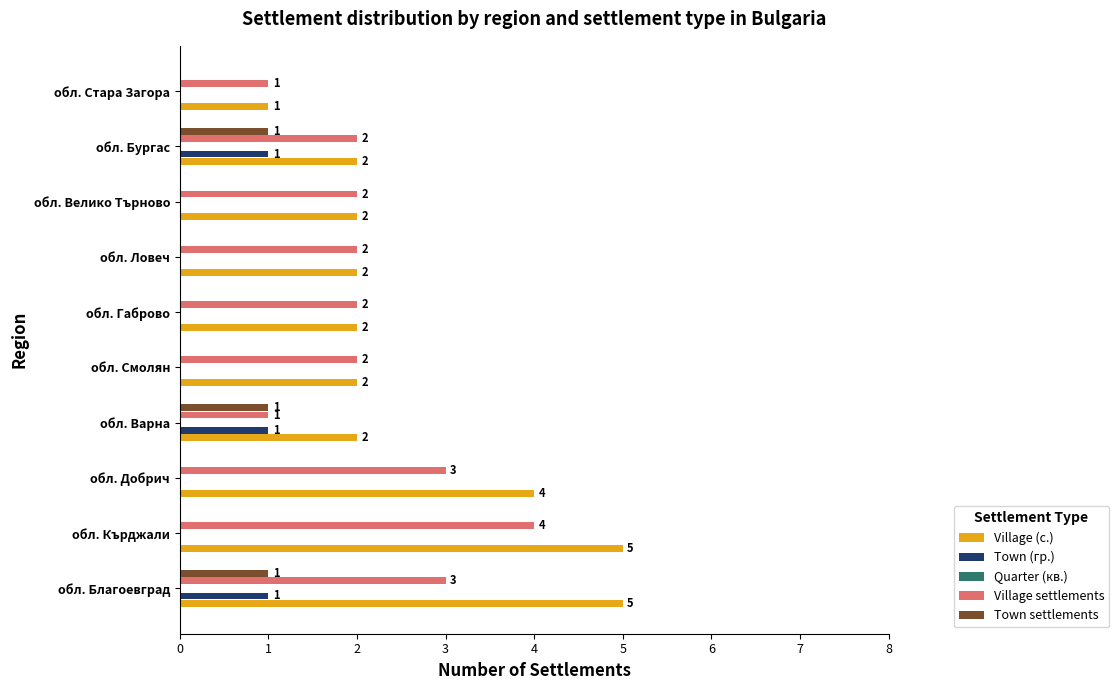

What is the sum of all Village (с.) values?

27